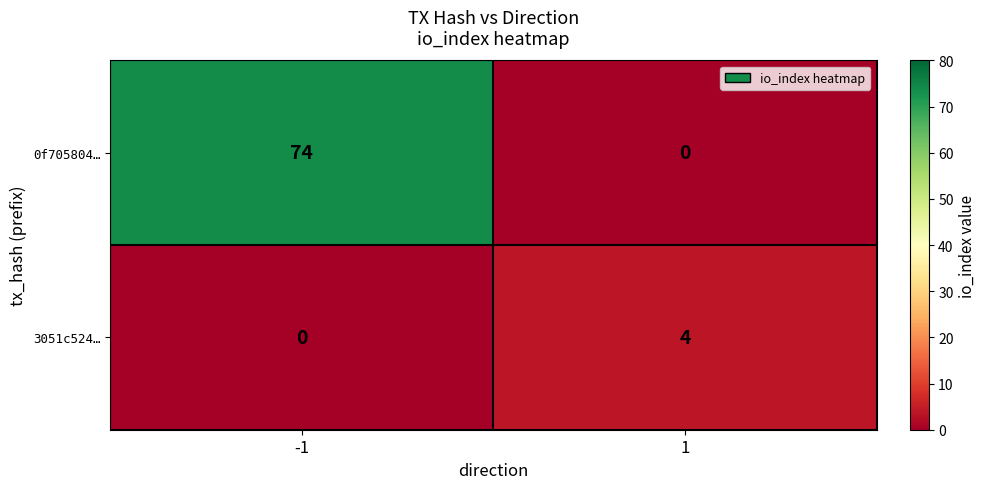

Is it true that 0f705804… equals 0 at 1?

True